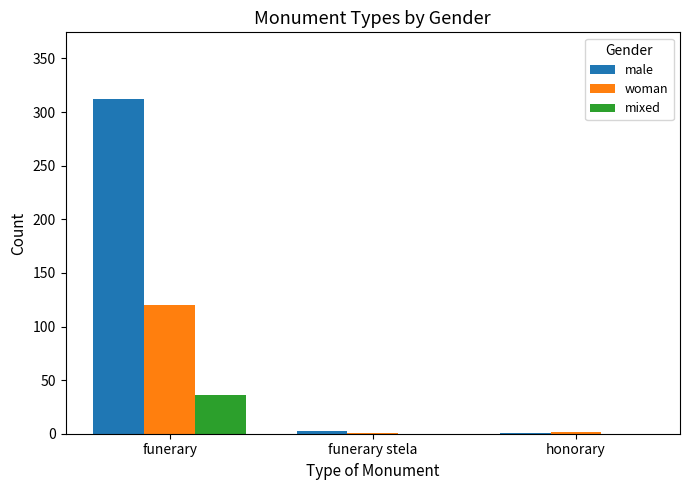

Which series changed the most between funerary and funerary stela?

male